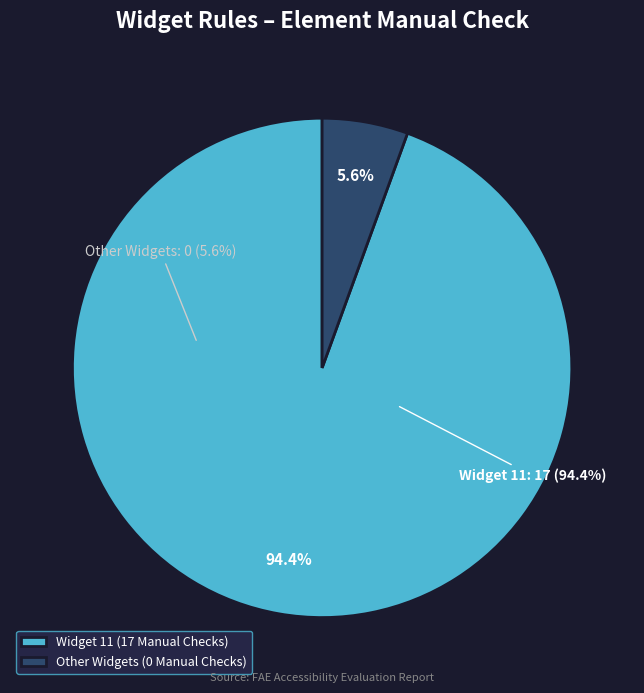

What is the largest slice in the pie chart?

Widget 11